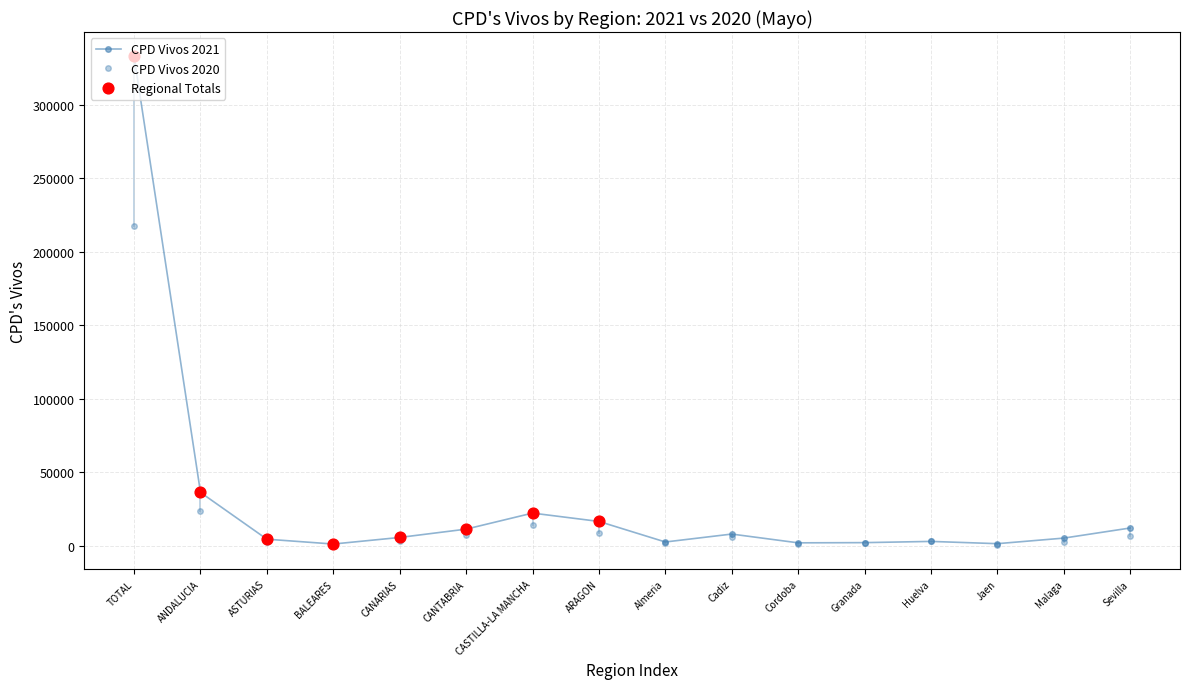

At which category is the sum across all series the highest?

TOTAL